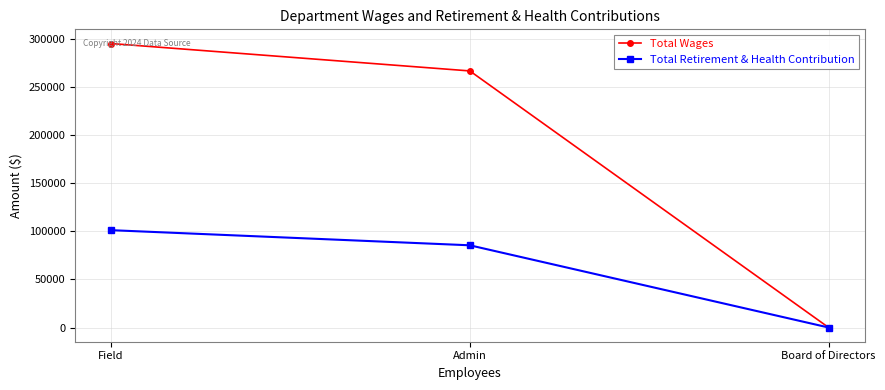

What value does the Total Wages series have at Admin?

266586